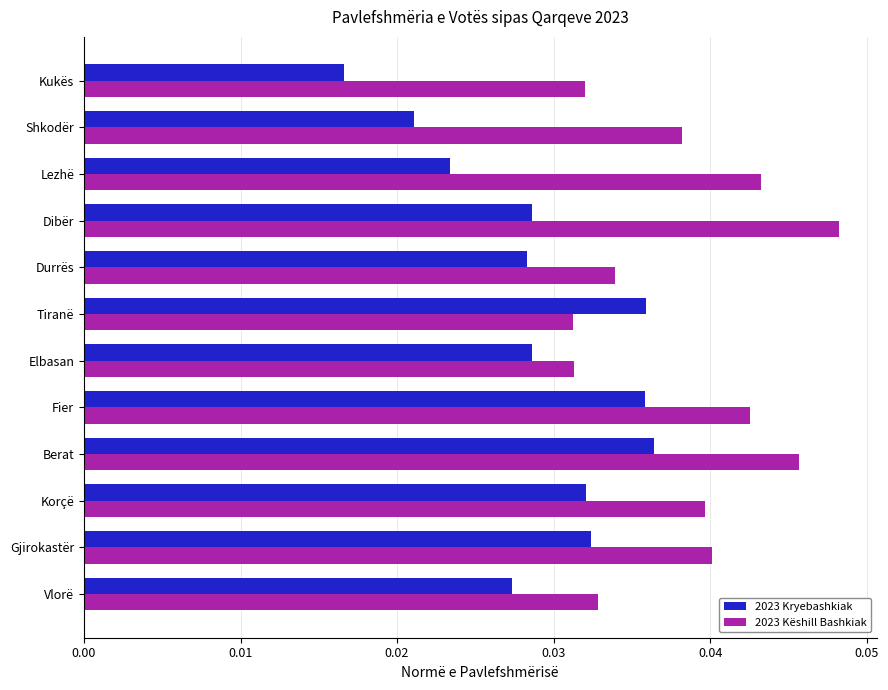

How many 2023 Këshill Bashkiak values are between 0 and 1?

12